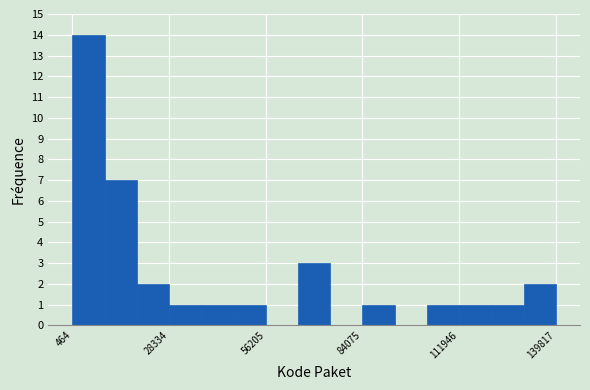

Read against the x-axis, roughly where is the centre of the tallest bar?

5000